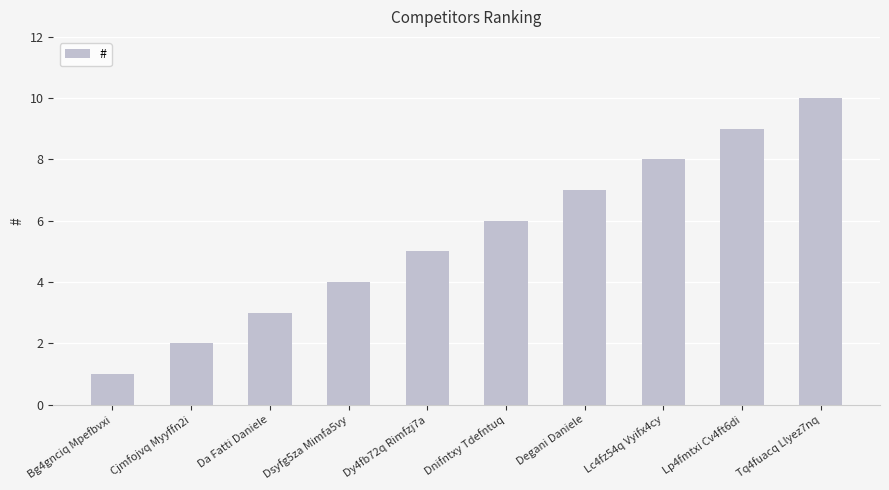

The chart shows a value of 5 at Lc4fz54q Vyifx4cy. True or false?

False